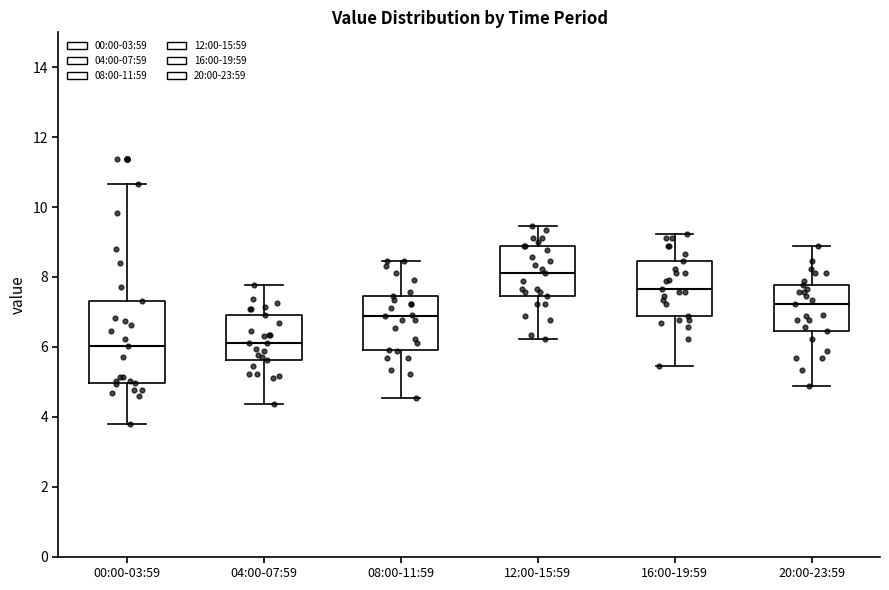

Reading left to right, read every box against the y-axis: the position of its median line, the range the box covers, and the ends of its whiskers. The values are not printed on the chart, so give them approximately, as read against the axis.

00:00-03:59: median 6.0, box 5.0 to 7.4, whiskers 3.8 to 10.6
04:00-07:59: median 6.2, box 5.6 to 7.0, whiskers 4.4 to 7.8
08:00-11:59: median 6.8, box 6.0 to 7.4, whiskers 4.6 to 8.4
12:00-15:59: median 8.2, box 7.4 to 9.0, whiskers 6.2 to 9.4
16:00-19:59: median 7.6, box 6.8 to 8.4, whiskers 5.4 to 9.2
20:00-23:59: median 7.2, box 6.4 to 7.8, whiskers 4.8 to 9.0